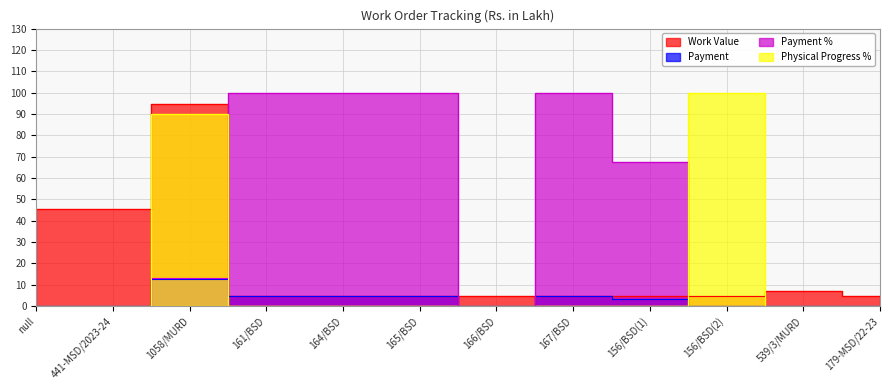

At how many categories does at least one series exceed 11?

9